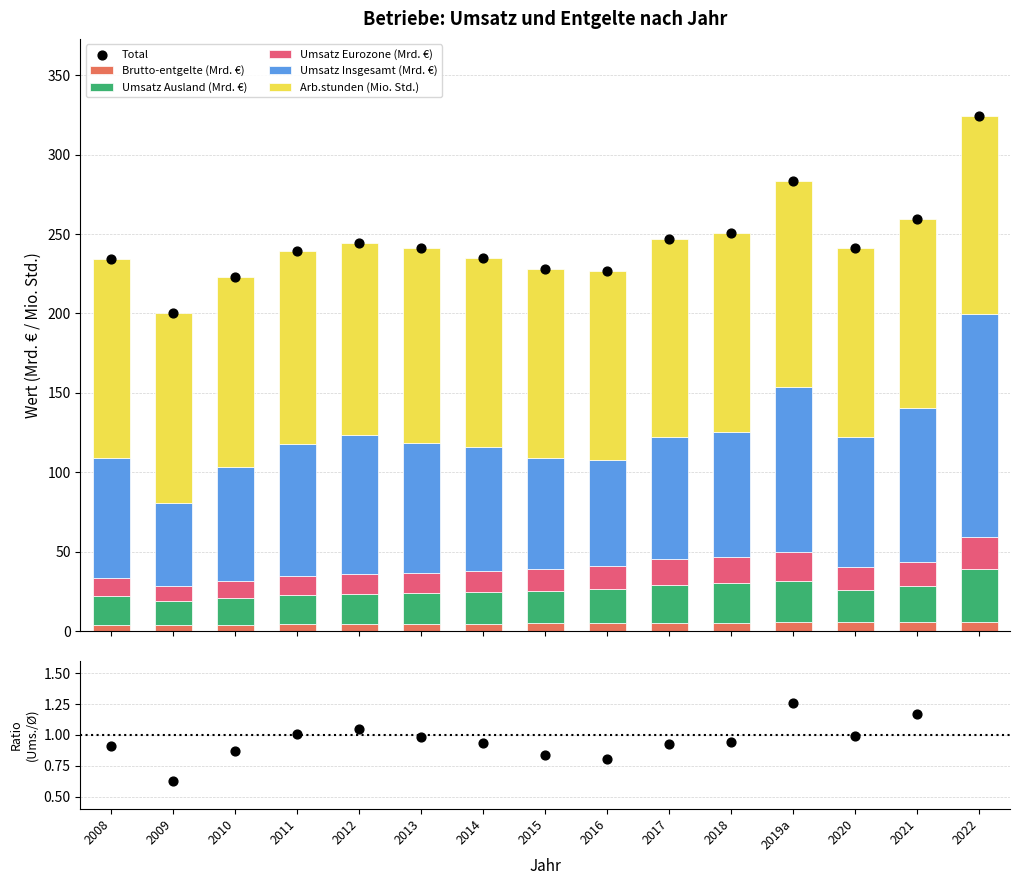

At which category is the sum across all series the highest?

2022